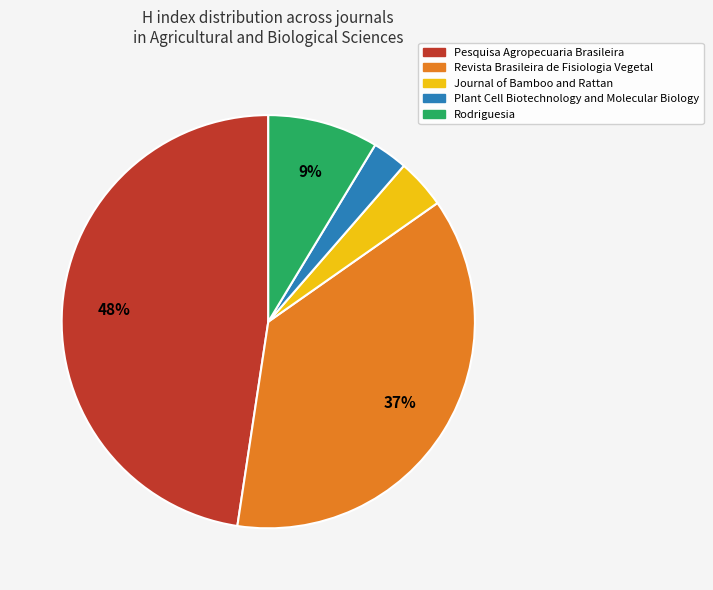

Which has a higher value, Revista Brasileira de Fisiologia Vegetal or Pesquisa Agropecuaria Brasileira?

Pesquisa Agropecuaria Brasileira